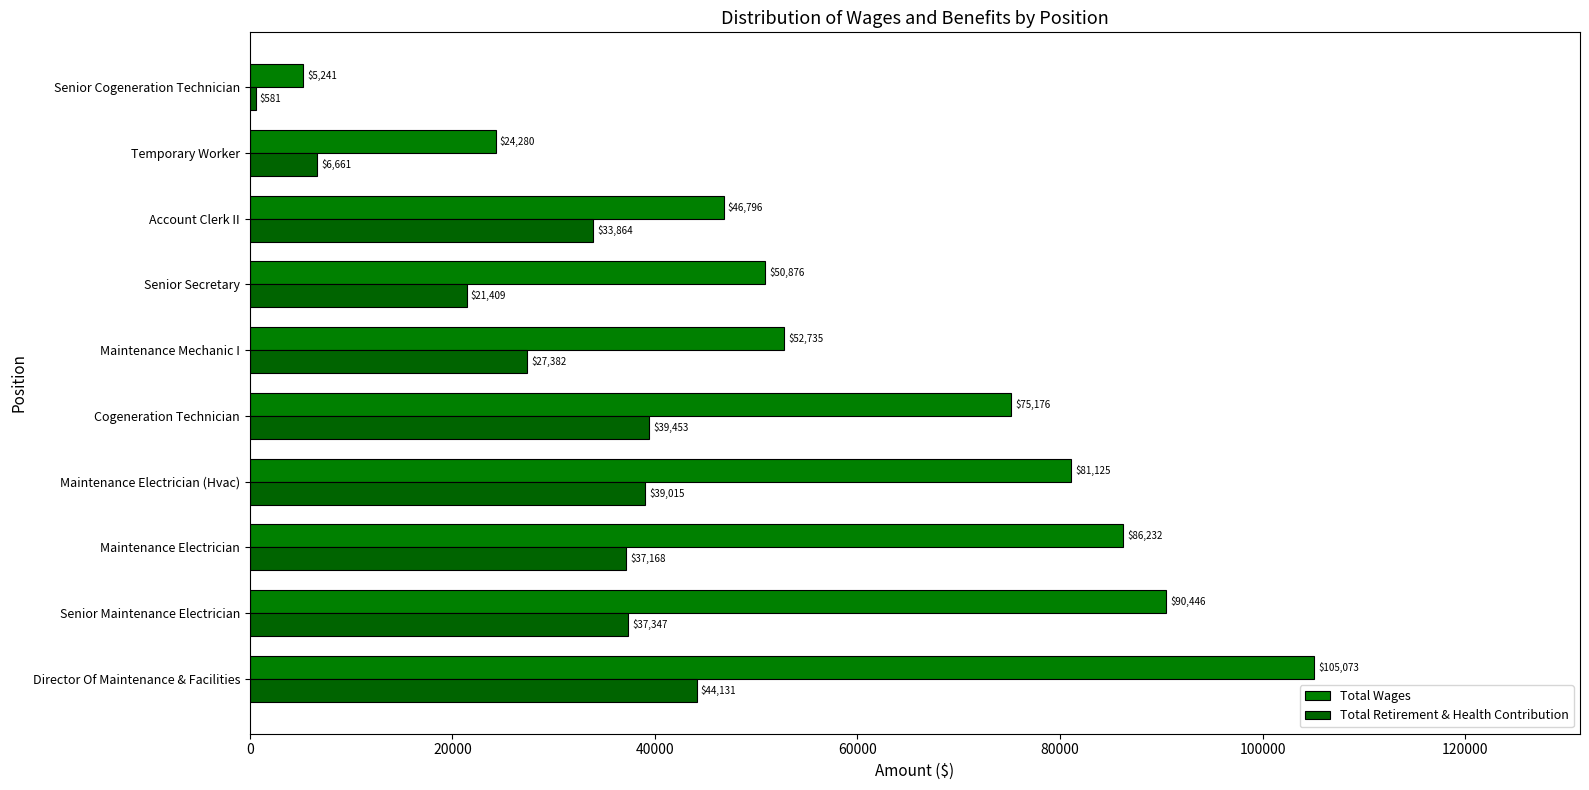

How many data points in Total Wages are less than 75176?

5